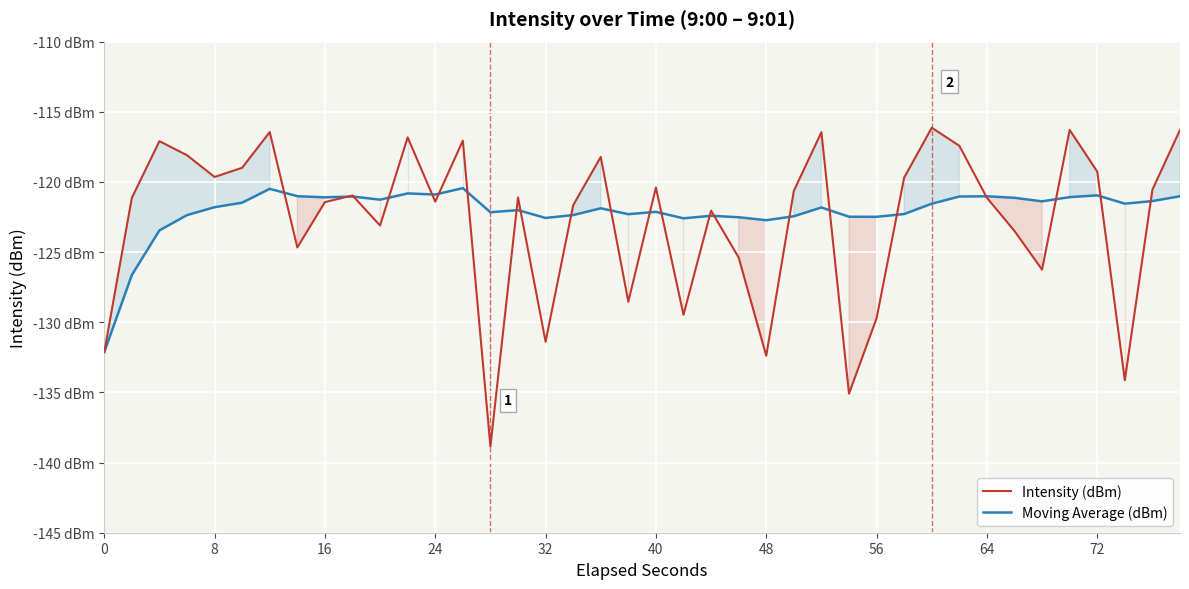

In Moving Average (dBm), how many points are lower than both neighbors (excluding endpoints)?

11